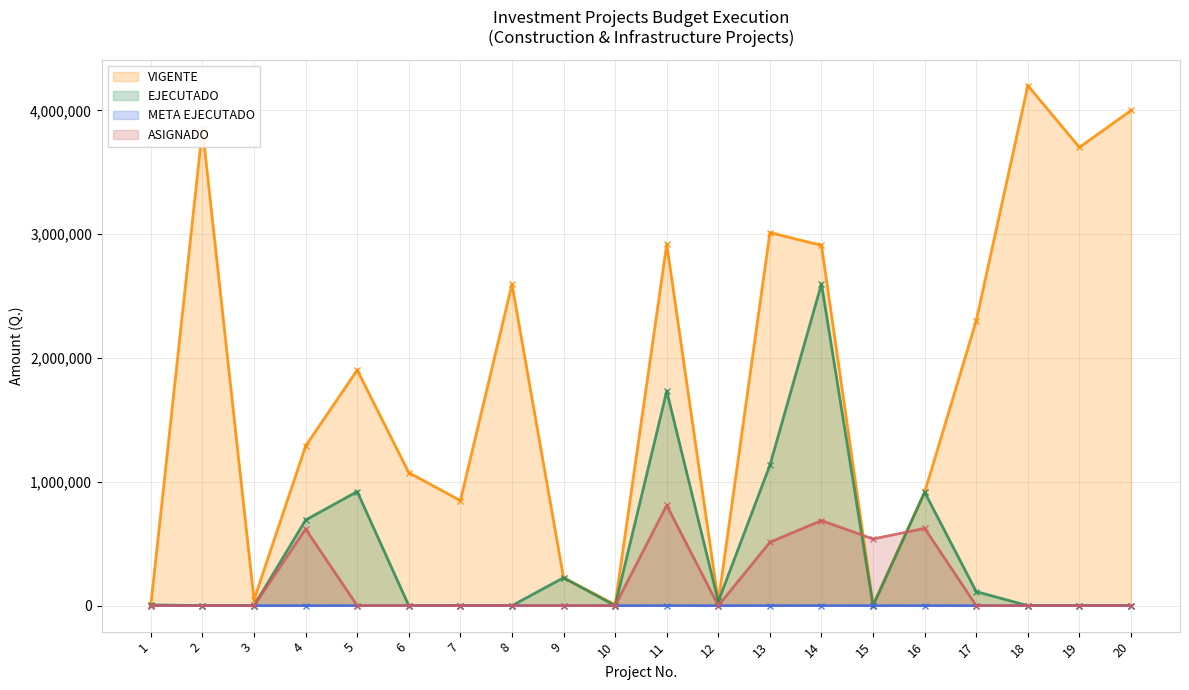

How many data points in EJECUTADO are above 6391?

10